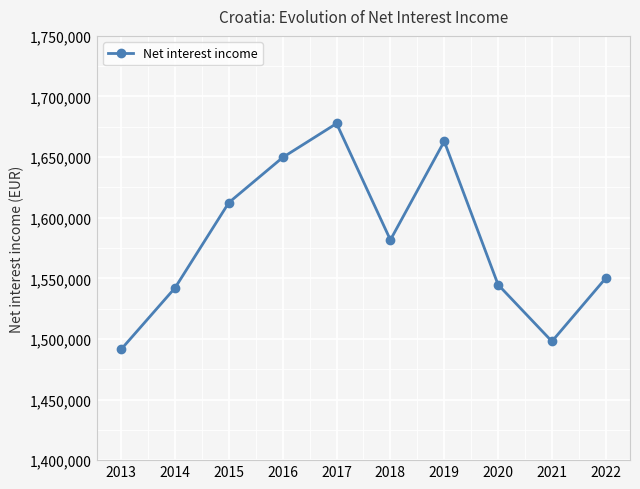

What is the difference between the second highest and minimum values?

171581